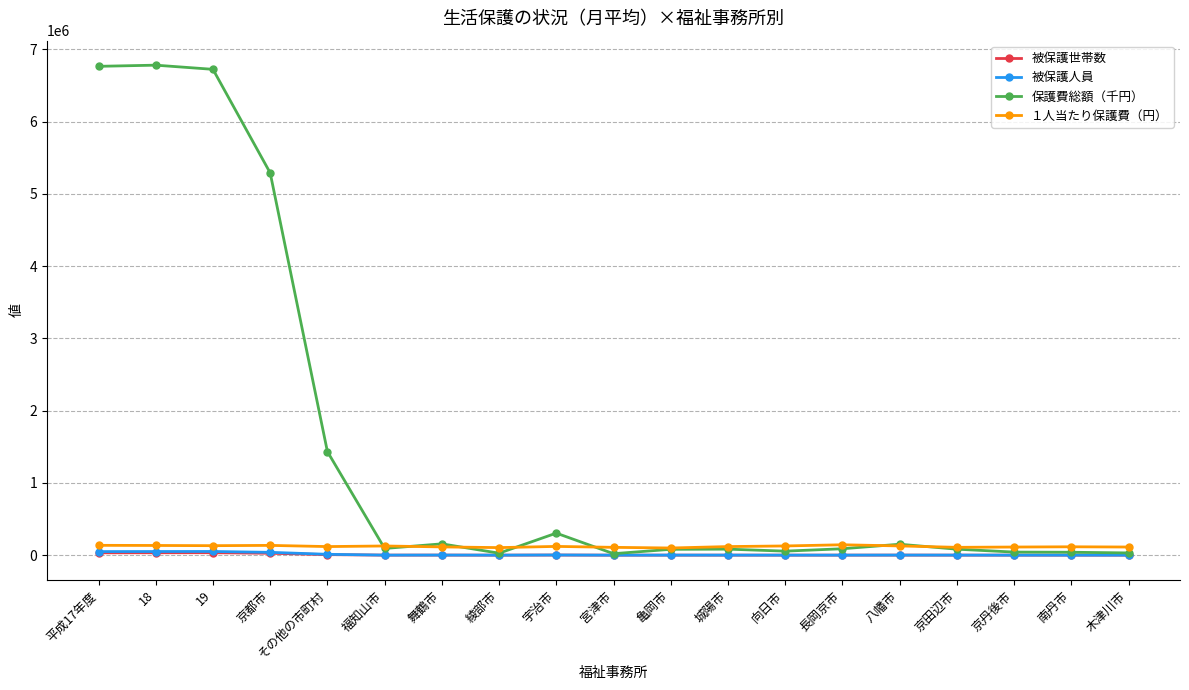

Which series has the largest range (max minus min)?

保護費総額（千円）